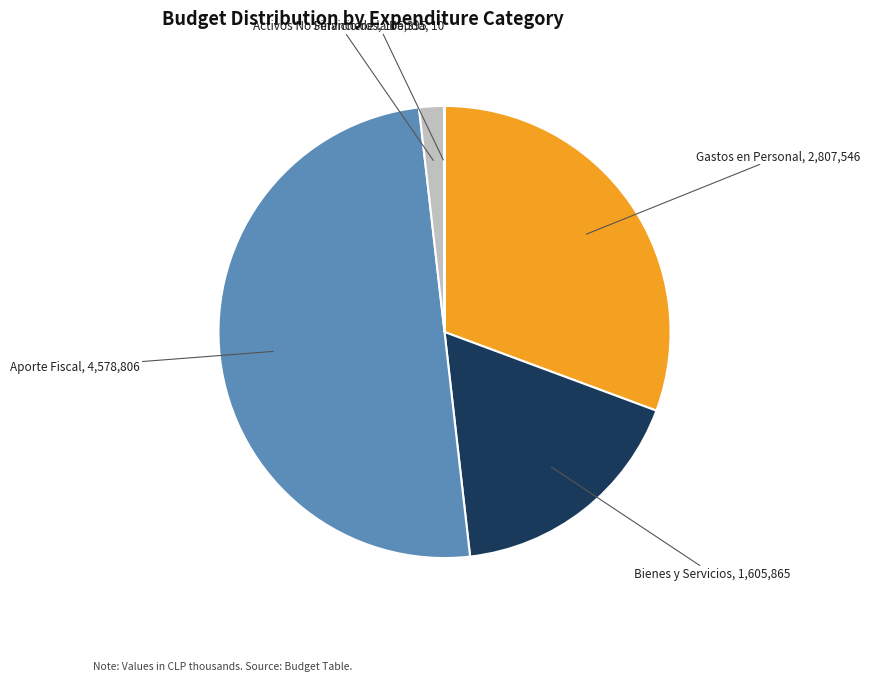

Which has a higher value, Gastos en Personal or Aporte Fiscal?

Aporte Fiscal